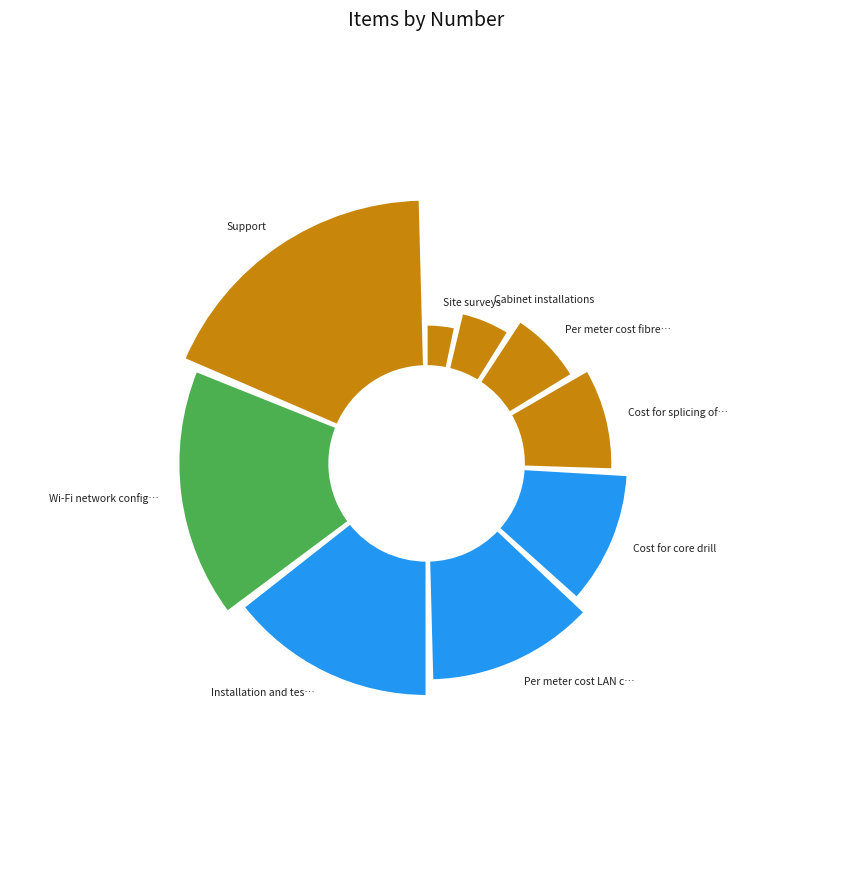

Is there a majority slice in this chart?

No